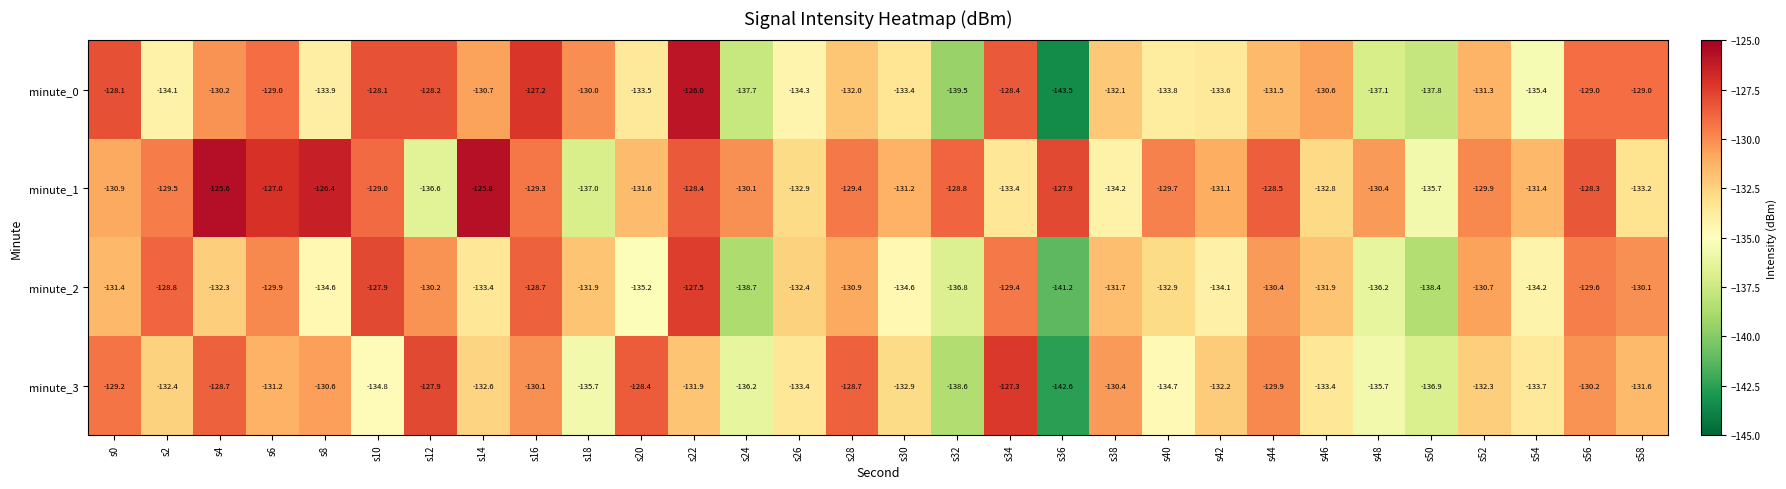

Count the number of data series in this chart.

4